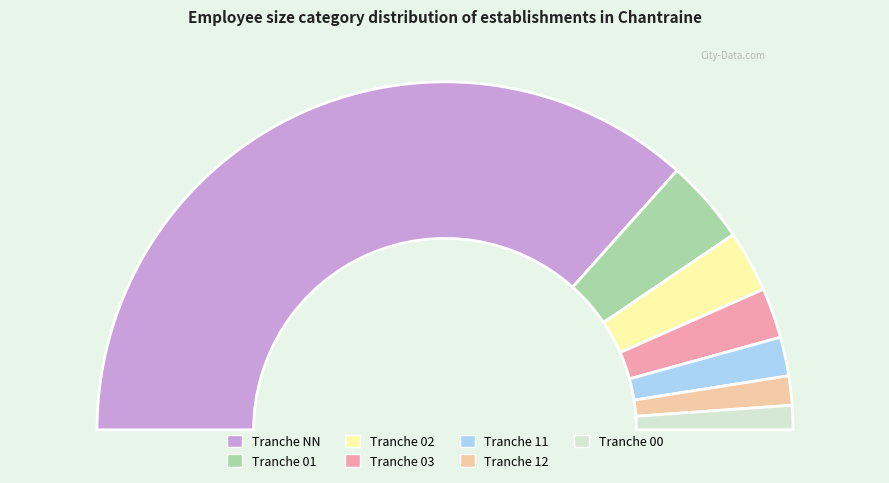

To the nearest percent, what is the combined percentage of 00 and 03?

7%